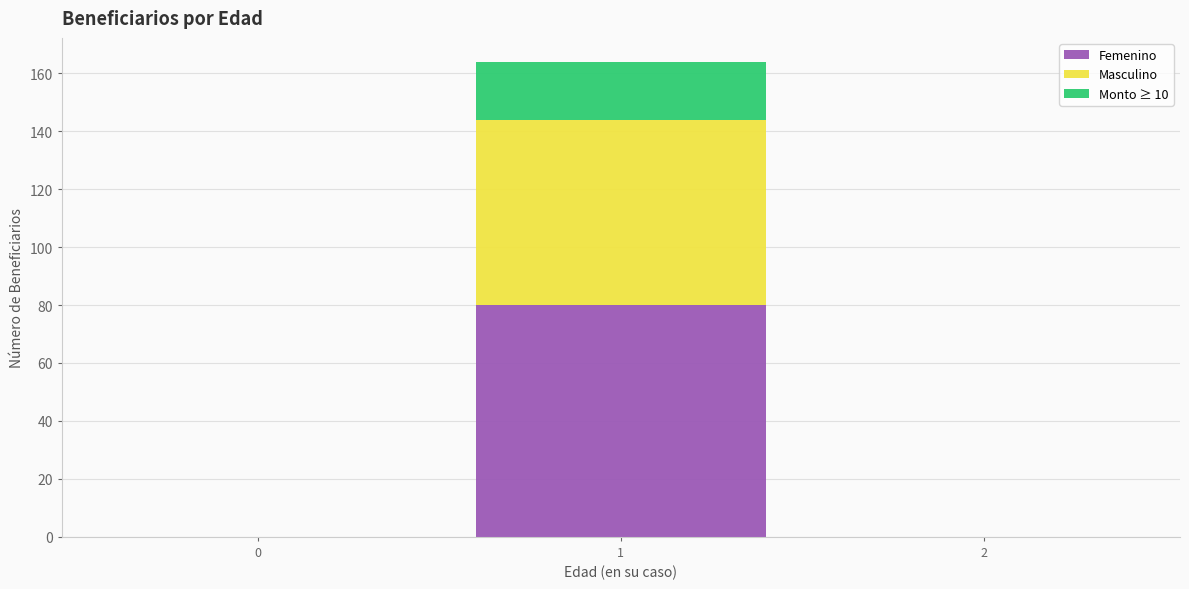

Reading left to right, transcribe the values for Femenino.

0=0	1=80	2=0